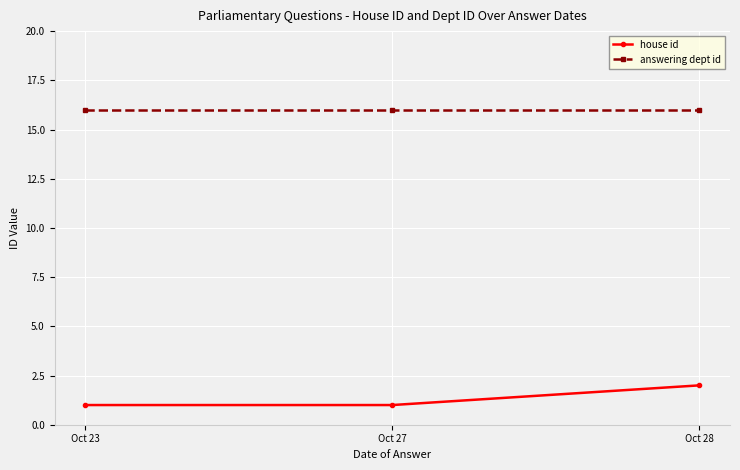

How many lines are shown in the chart?

2